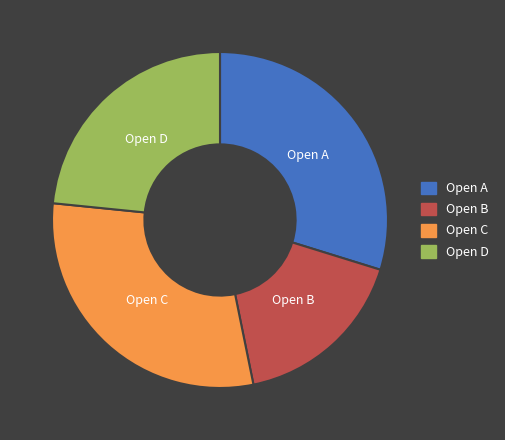

Which slice is the smallest?

Open B